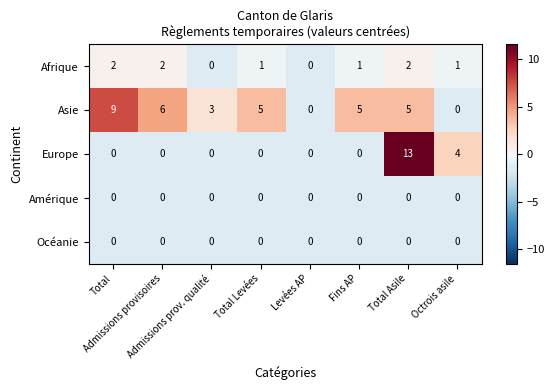

What is the sum of all Asie values?

33